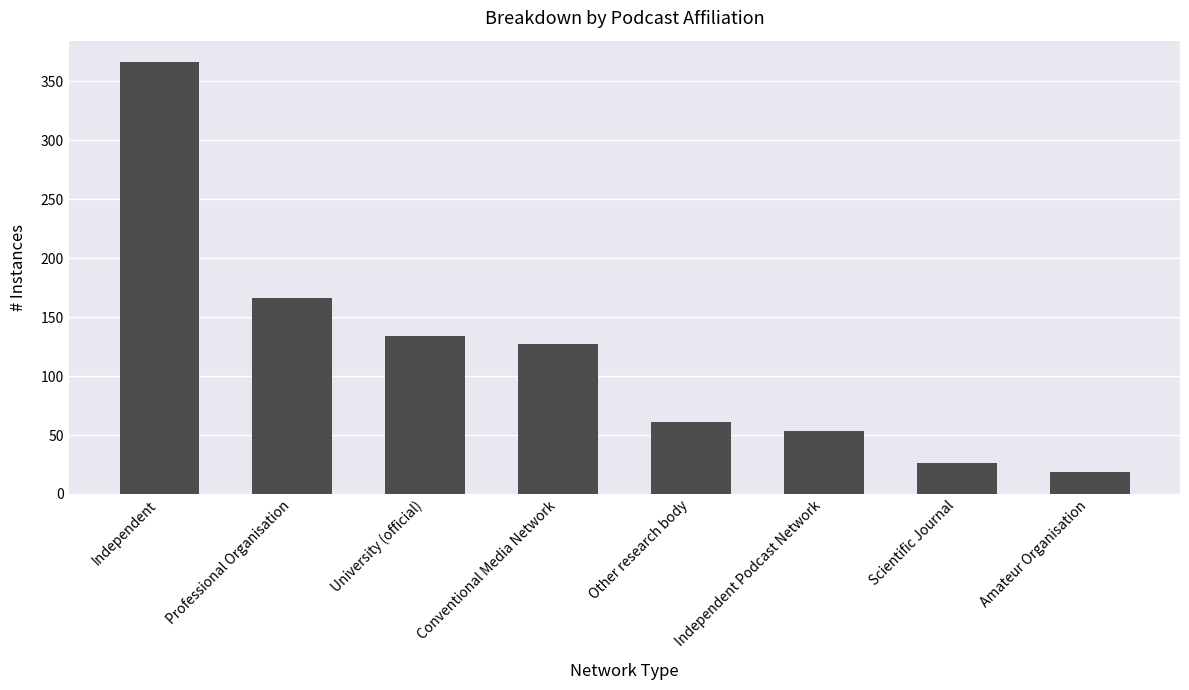

How many data points are less than 127?

4